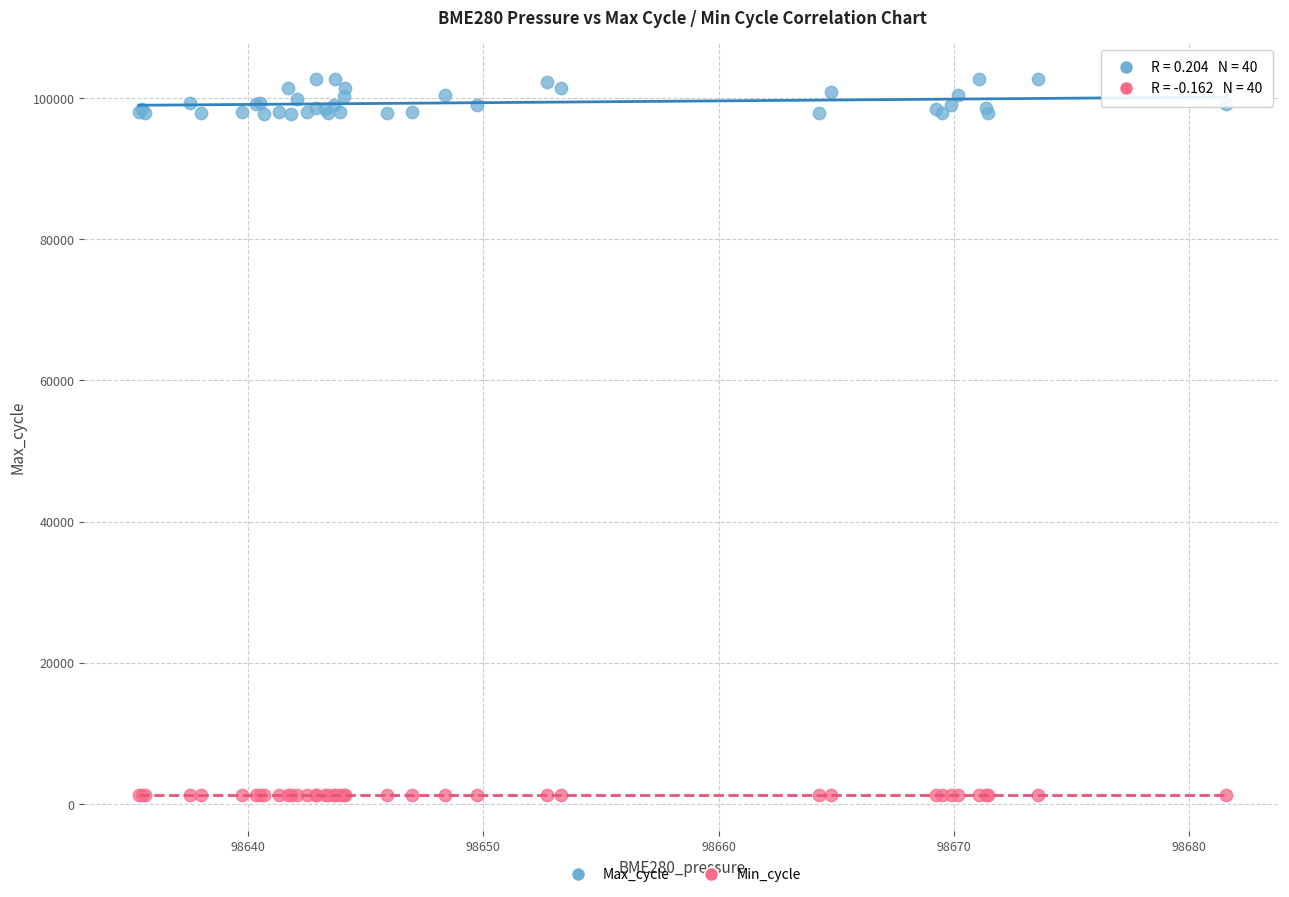

Which series has the largest Y range (max minus min)?

Max_cycle